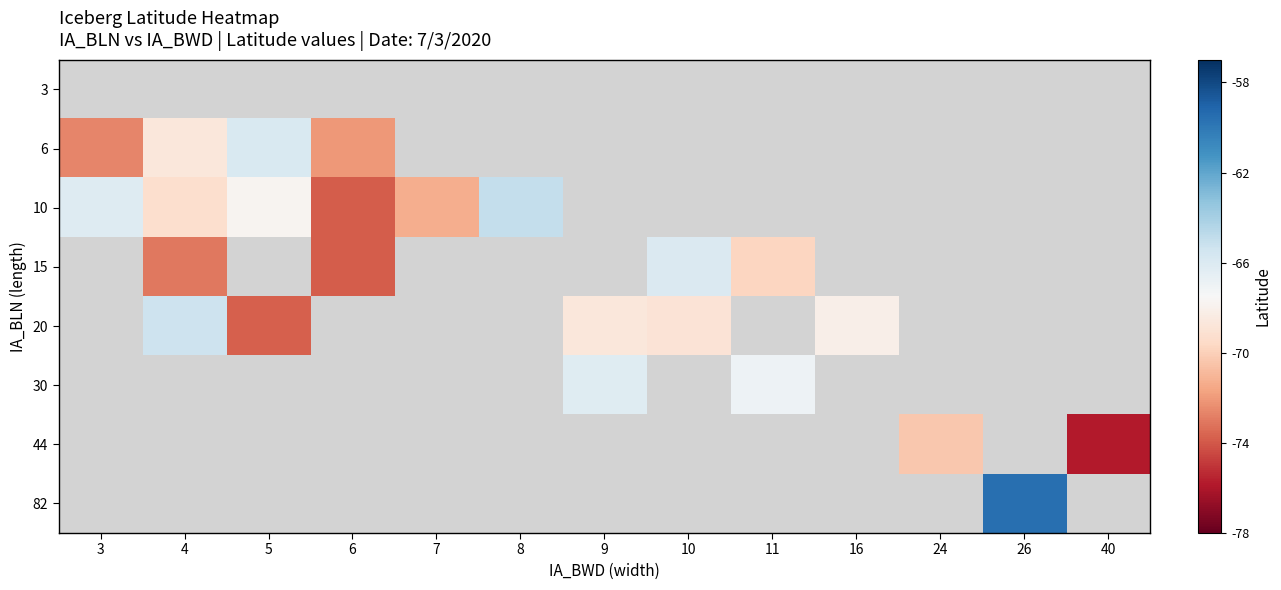

How many data points does each series have?

13